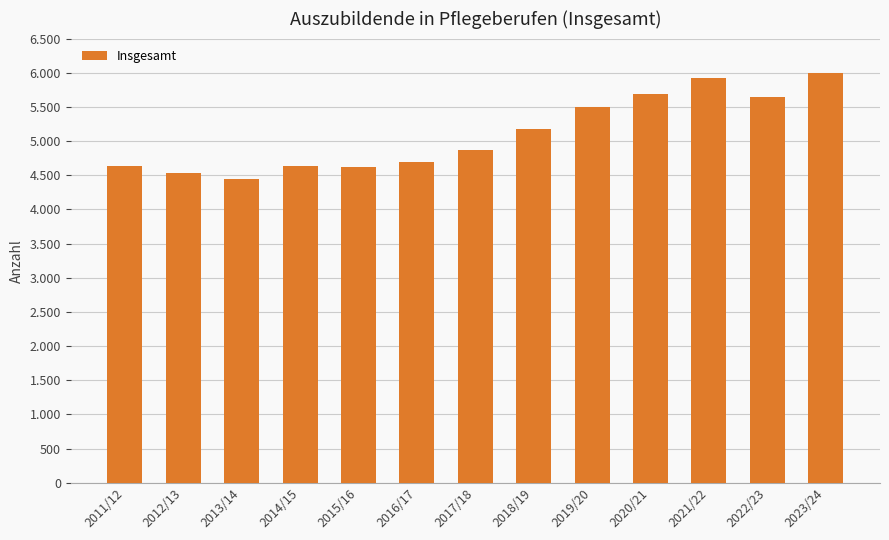

Approximately how many times larger is the value at 2014/15 compared to 2016/17?

1.0